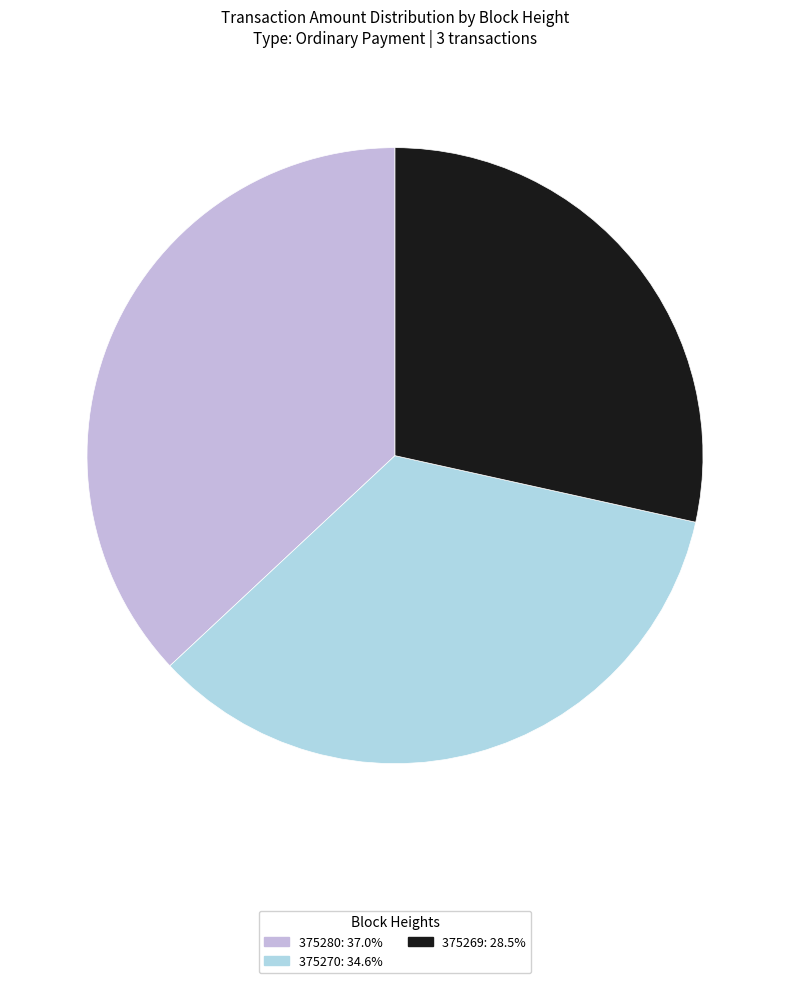

Is it true that 375269 is 23% of the pie?

False